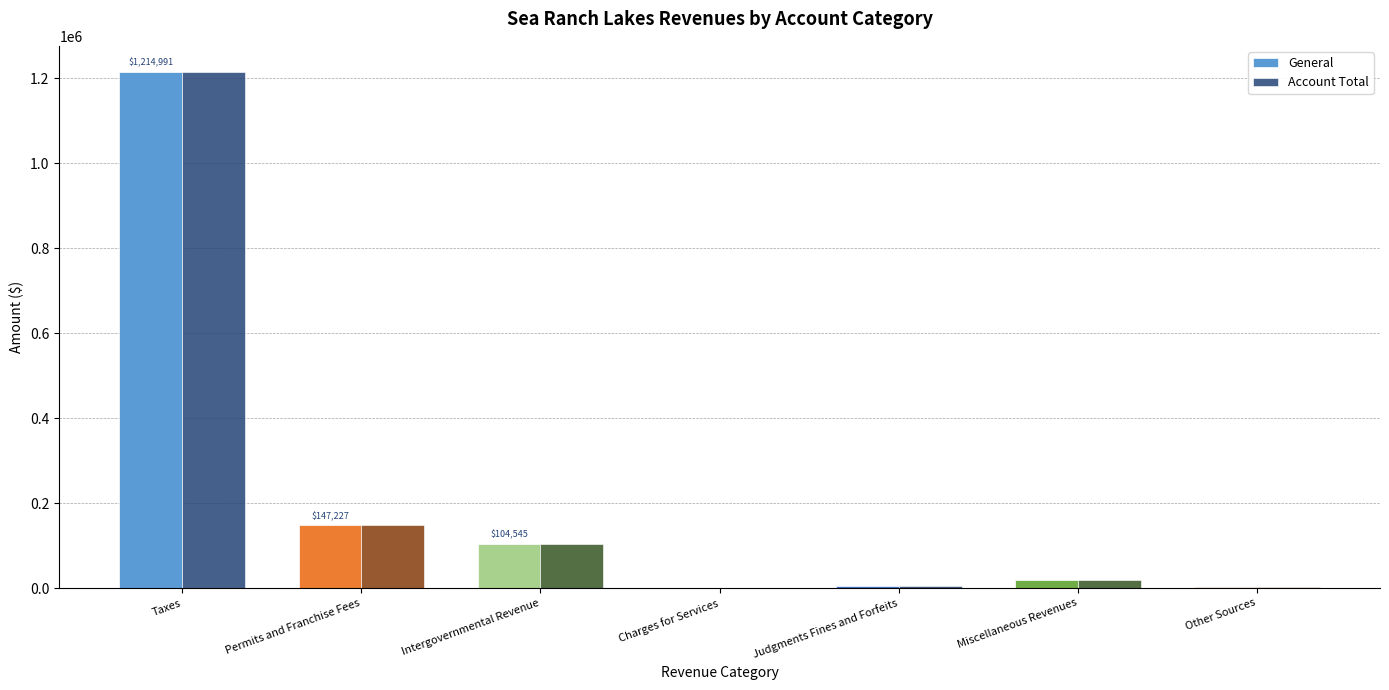

What is the average value of the General series?

213610